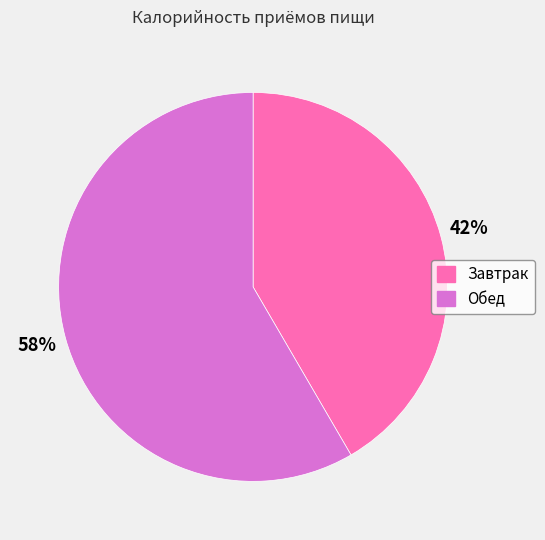

Approximately how many times larger is the value at Завтрак compared to Обед?

0.7